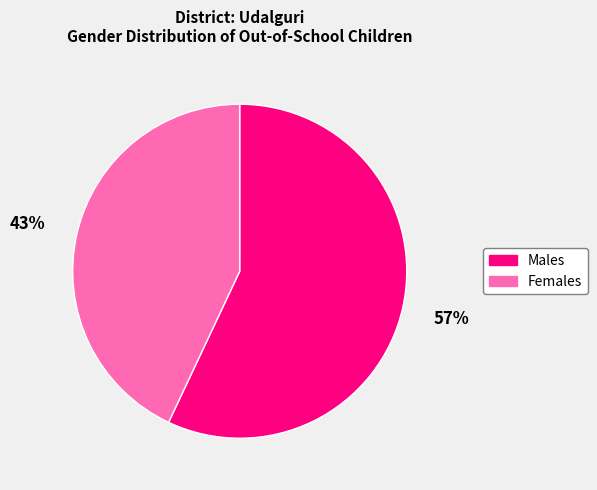

Rank the categories by value from highest to lowest.

Males, Females